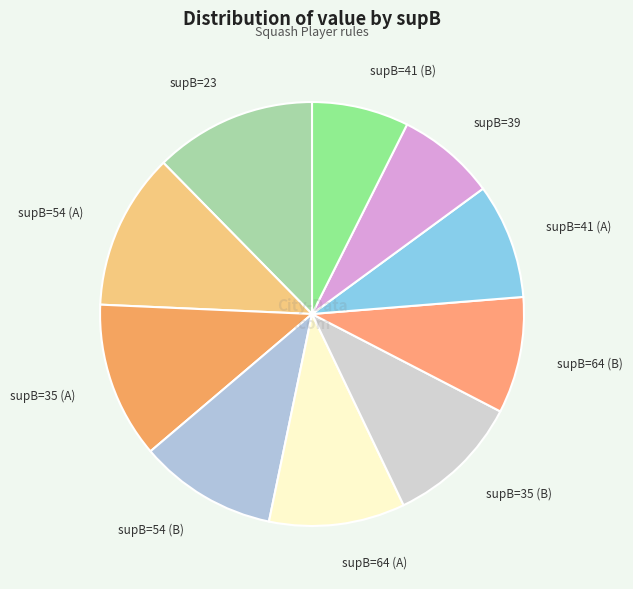

True or false: supB=54 (A) accounts for 25% of the total.

False